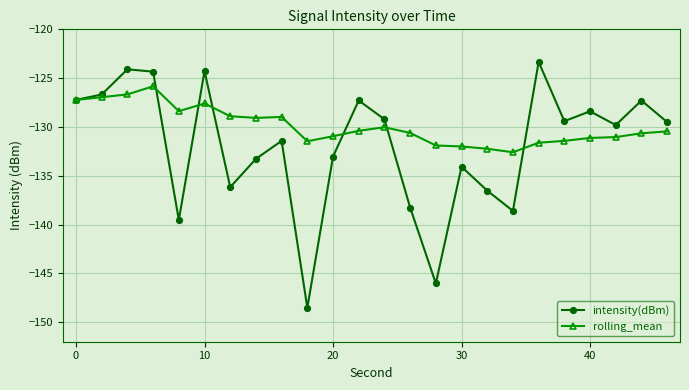

Which series has the largest range (max minus min)?

intensity(dBm)